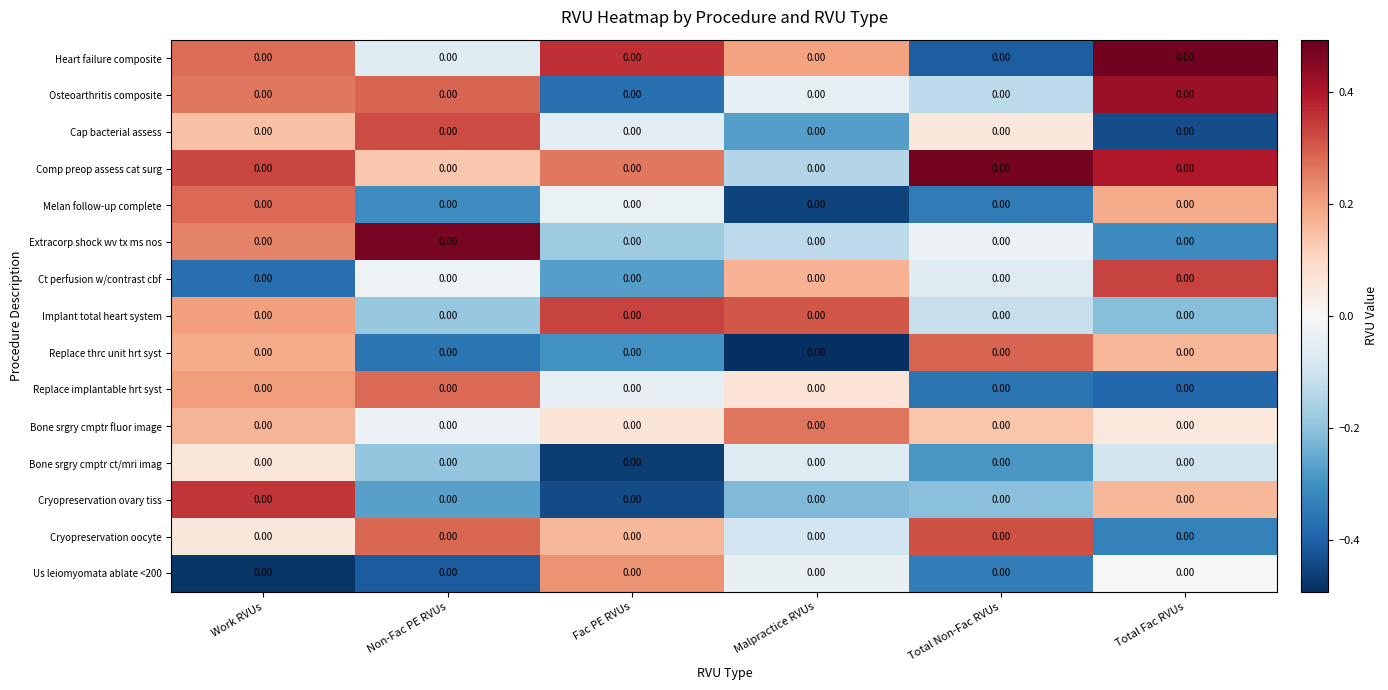

The value of Cap bacterial assess at Total Fac RVUs is -0.2. True or false?

False